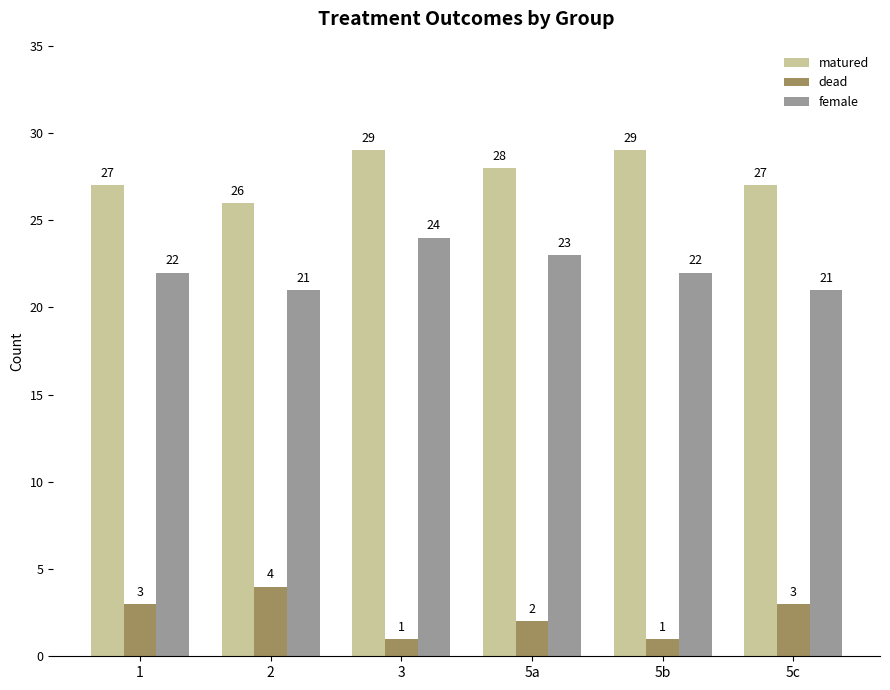

Where is dead nearest to the value 2?

5a